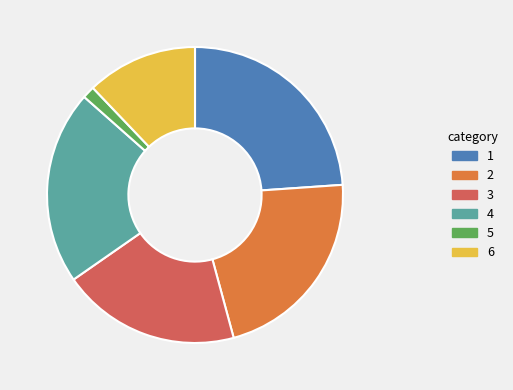

How many slices are in this pie chart?

6